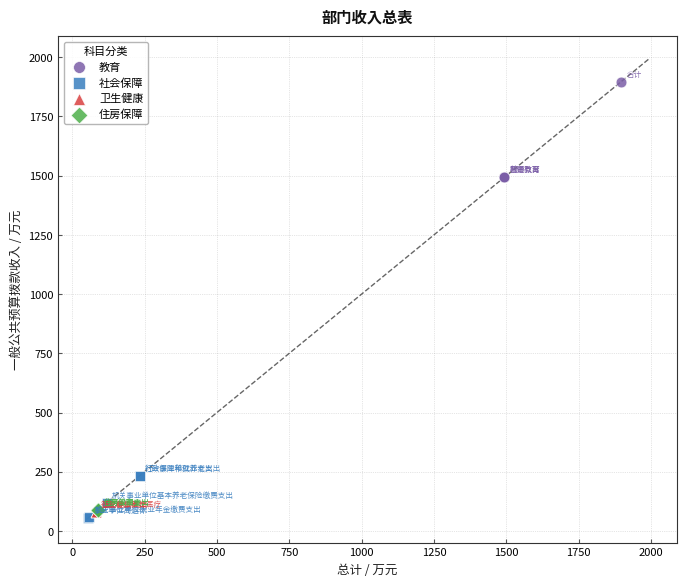

Which series reaches the maximum Y coordinate?

教育